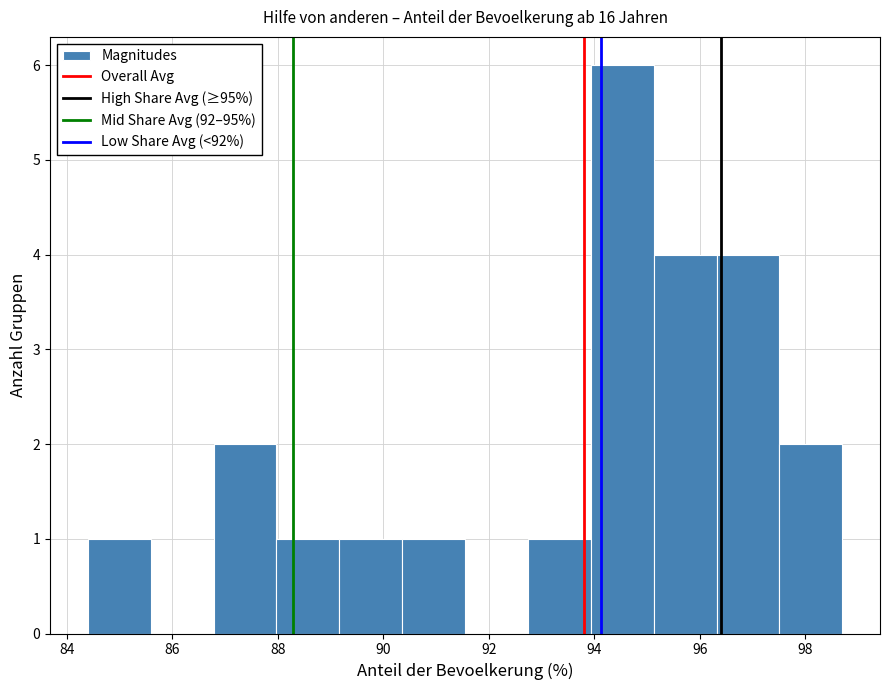

Reading left to right, transcribe this chart: for each bar, give the range it covers on the x-axis and its height. Neither the bar edges nor the heights are printed on the chart, so give them approximately, as read against the axes.

84.4 to 85.6: 1
85.6 to 86.8: 0
86.8 to 88.0: 2
88.0 to 89.2: 1
89.2 to 90.4: 1
90.4 to 91.6: 1
91.6 to 92.8: 0
92.8 to 94.0: 1
94.0 to 95.2: 6
95.2 to 96.4: 4
96.4 to 97.6: 4
97.6 to 98.8: 2